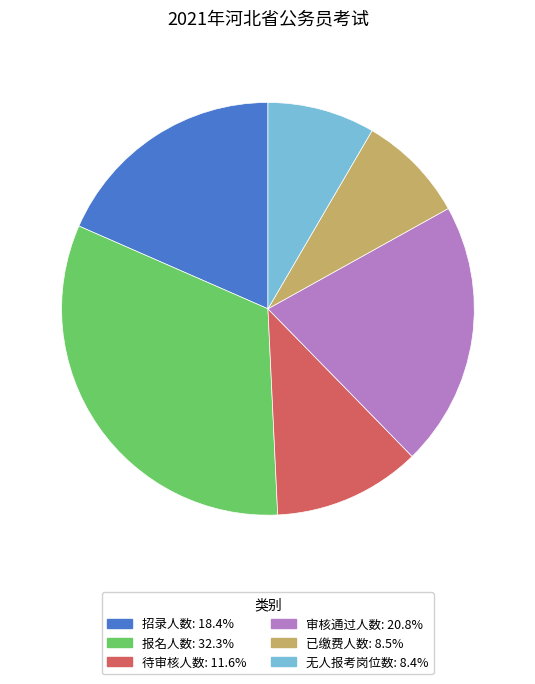

How many slices are in this pie chart?

6